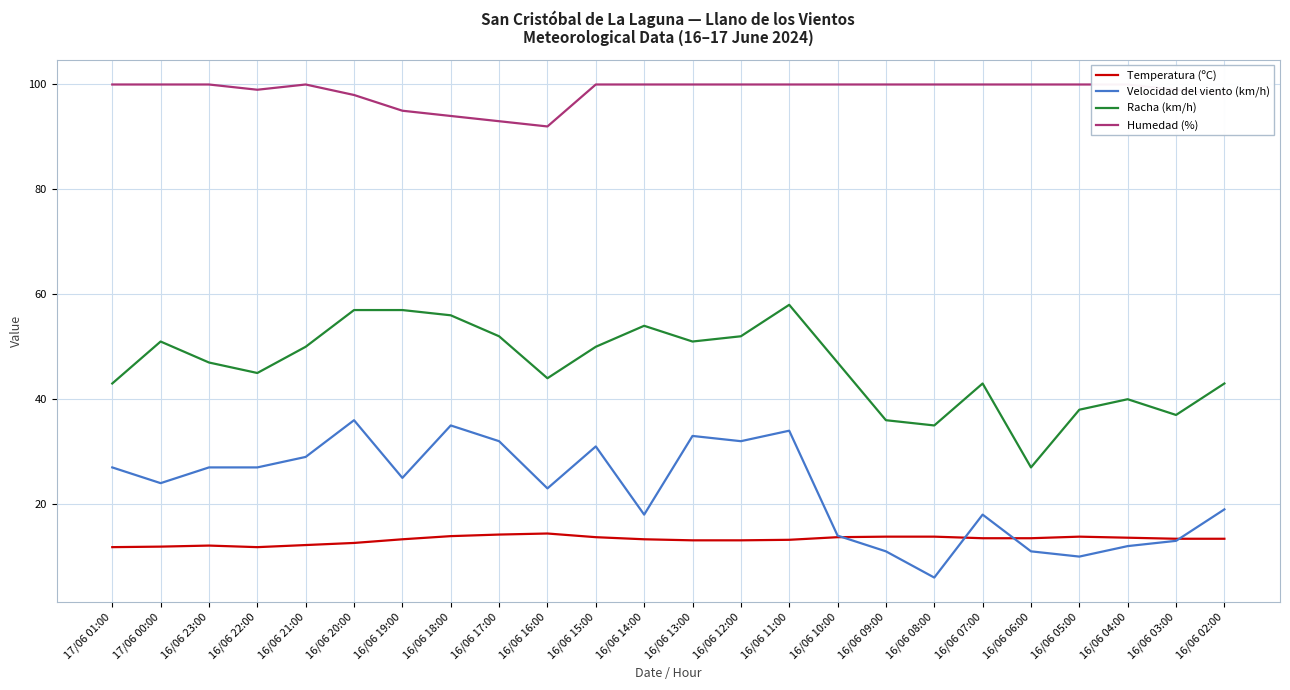

How many values in the Velocidad del viento (km/h) series are below 25?

12